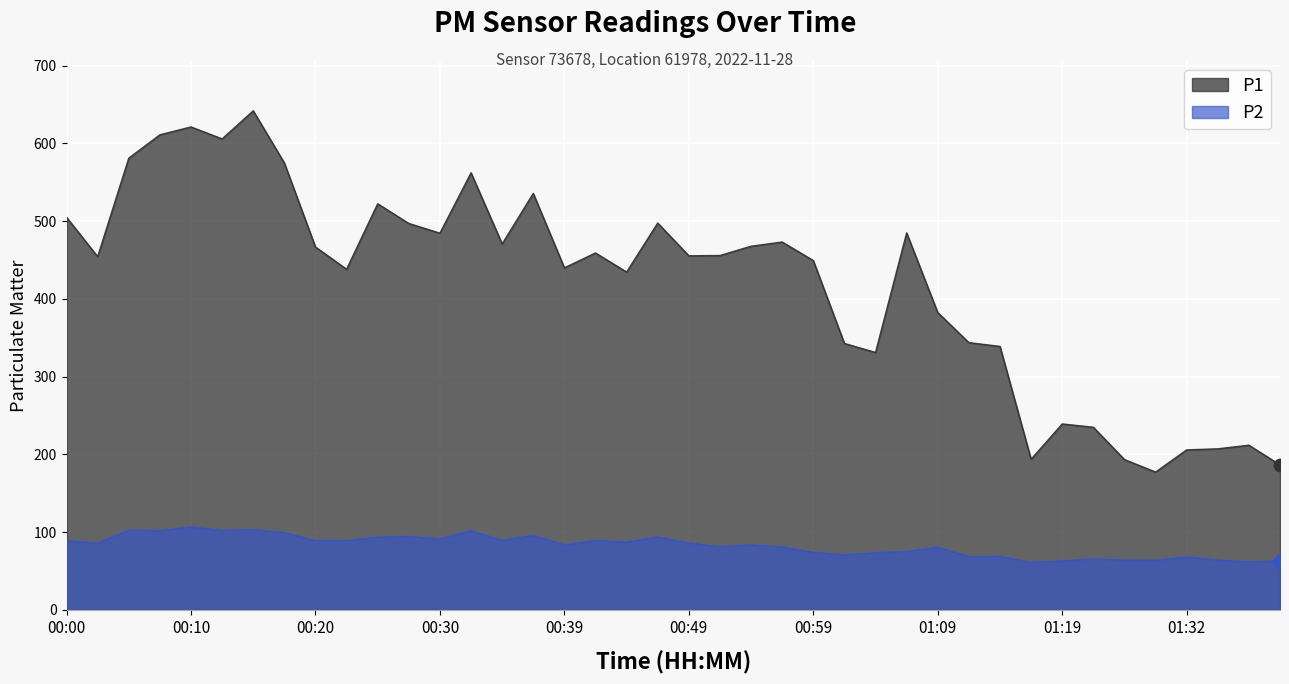

What is the total value across all series at 01:22?

300.6